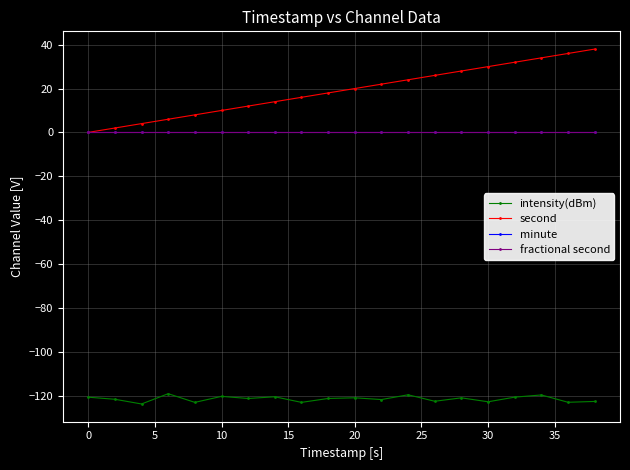

Which series has the largest range (max minus min)?

second